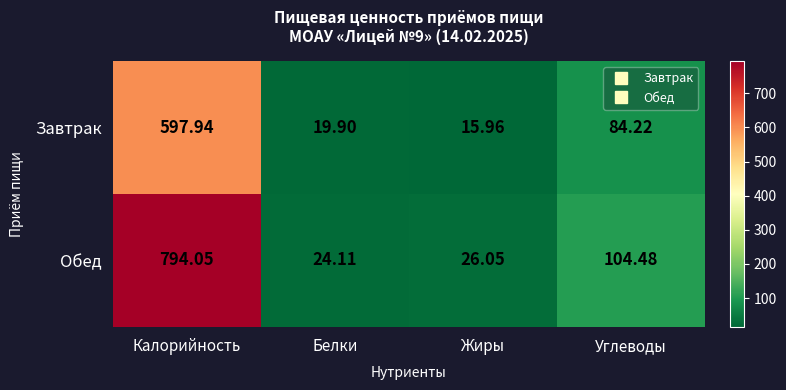

What is the total value across all series at Белки?

44.0